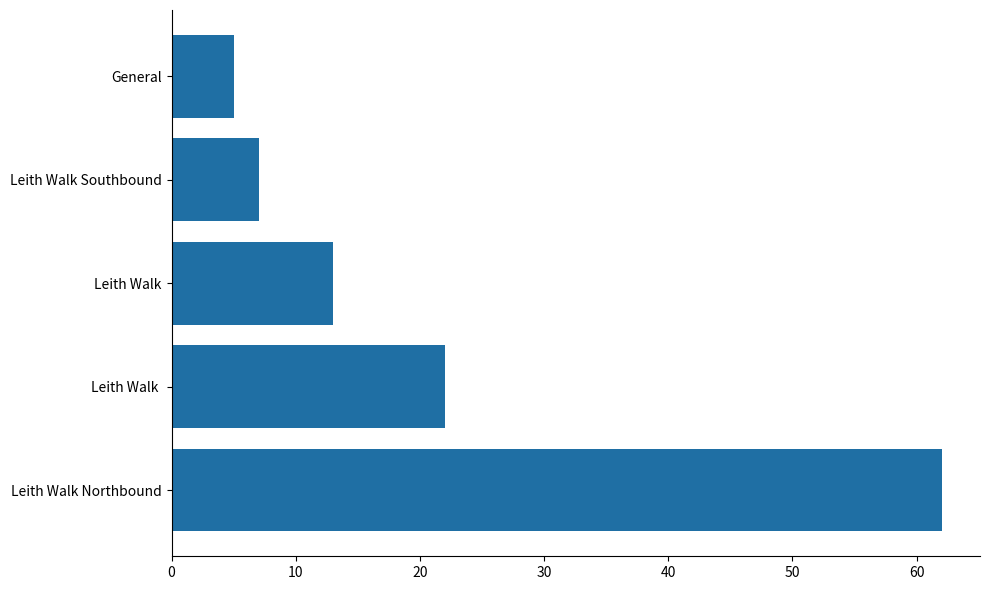

List the labels in order of value, largest first.

Leith Walk Northbound, Leith Walk , Leith Walk, Leith Walk Southbound, General